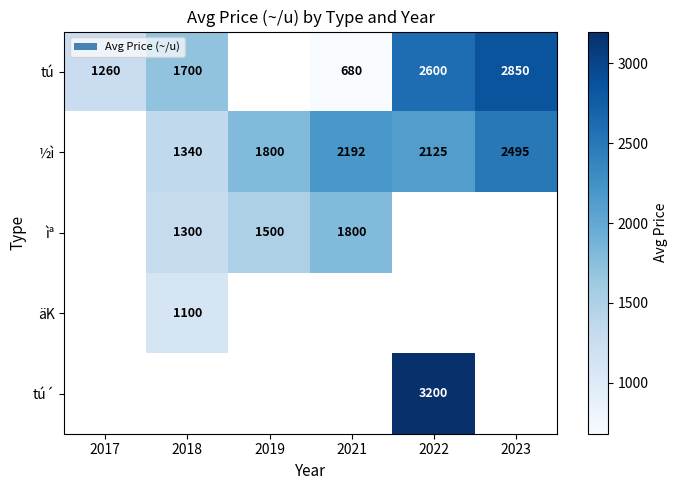

True or false: tú has a value of 1972 at 2017.

False